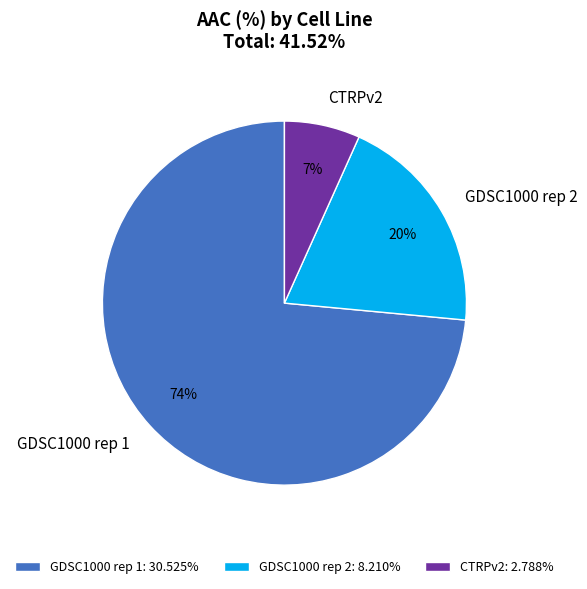

How many segments does this pie chart have?

3